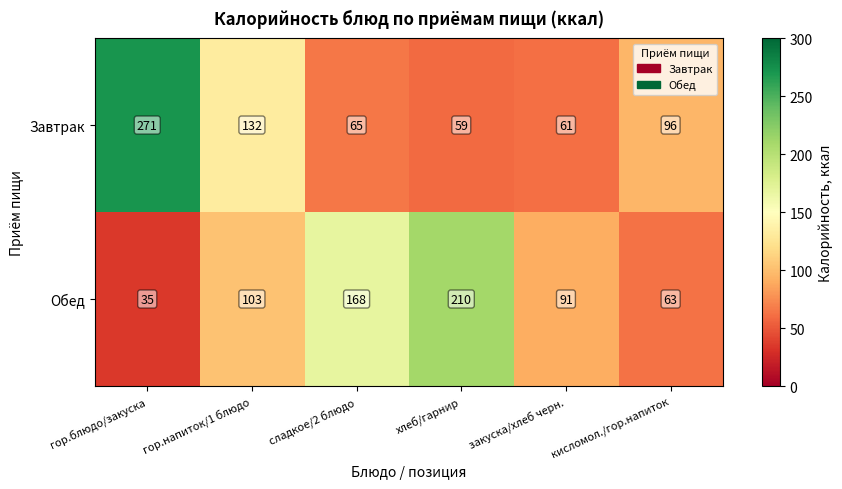

Which series has the largest total across all categories?

Завтрак